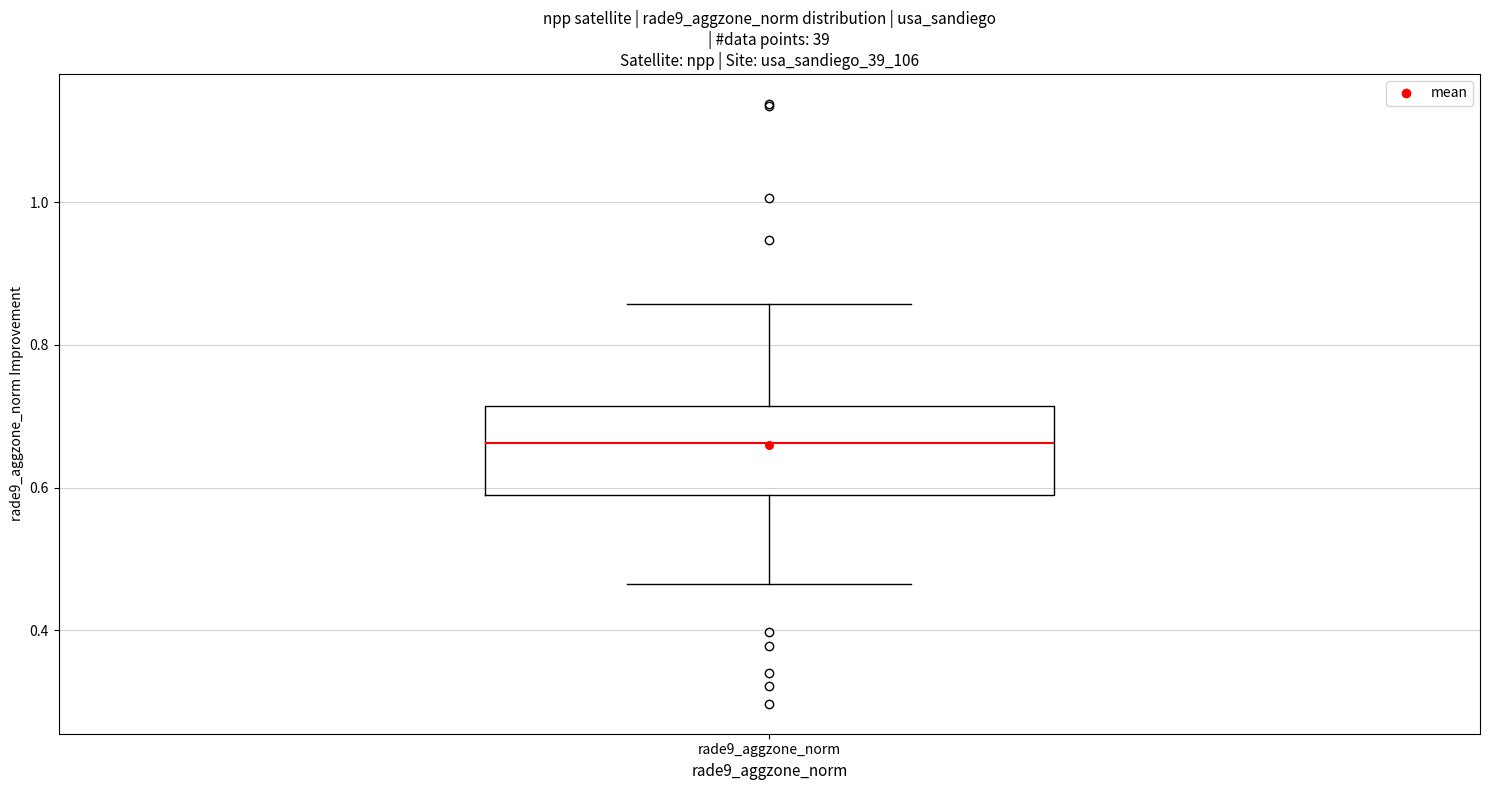

Transcribe this box plot: give where the median line is, the range the box spans, and where the two whiskers end, as read against the y-axis. The values are not printed on the chart, so give them approximately, as read against the axis.

median 0.66, box 0.58 to 0.72, whiskers 0.46 to 0.86